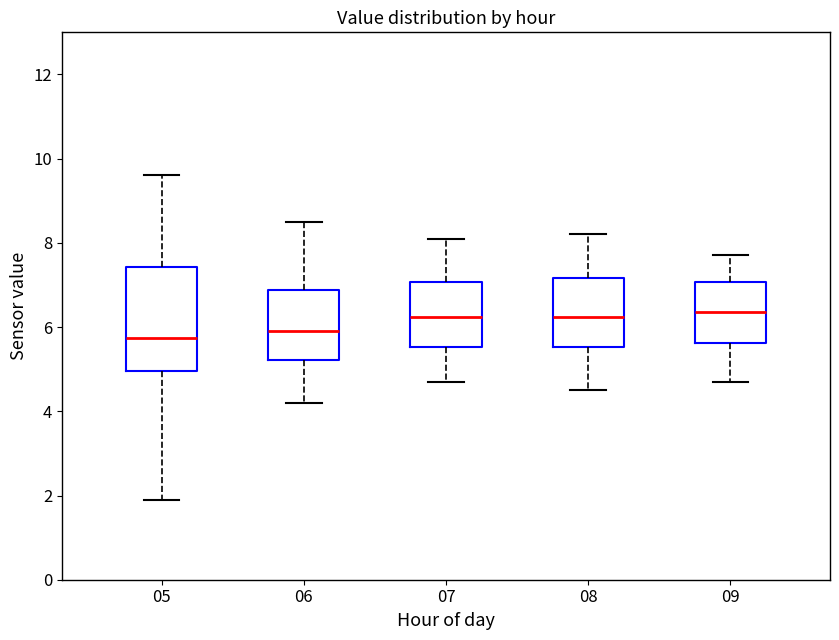

Where is the upper edge of the box at x = 07 on the y-axis? The values are not printed on the chart, so give them approximately, as read against the axis.

7.0